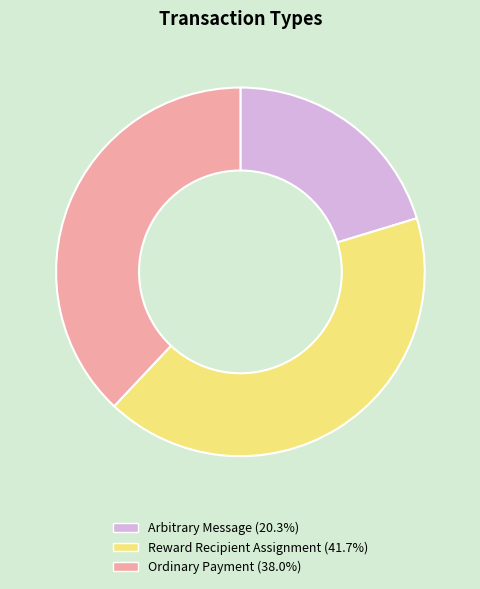

Is Ordinary Payment the majority of the pie?

No